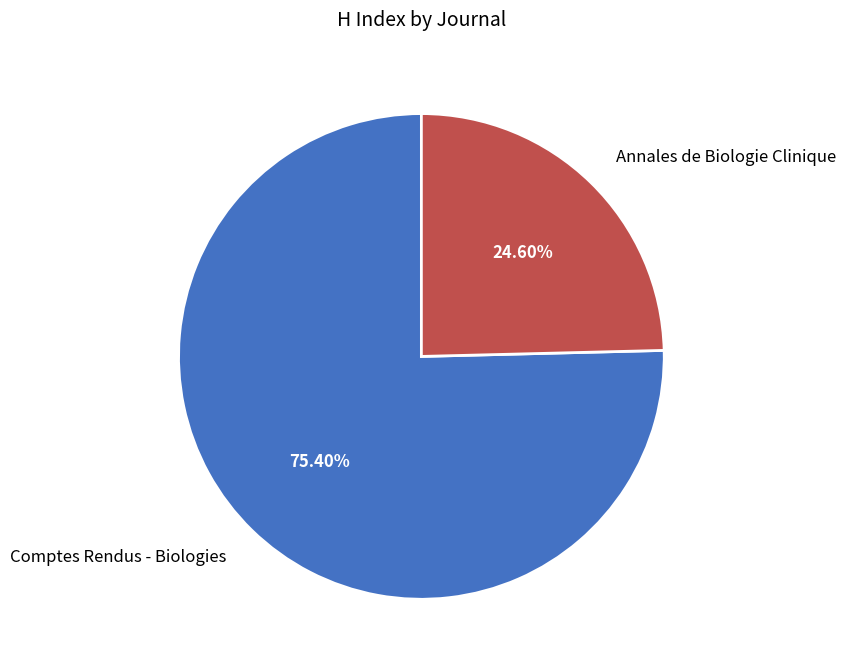

Combined, do Annales de Biologie Clinique and Comptes Rendus - Biologies account for over 50%?

Yes